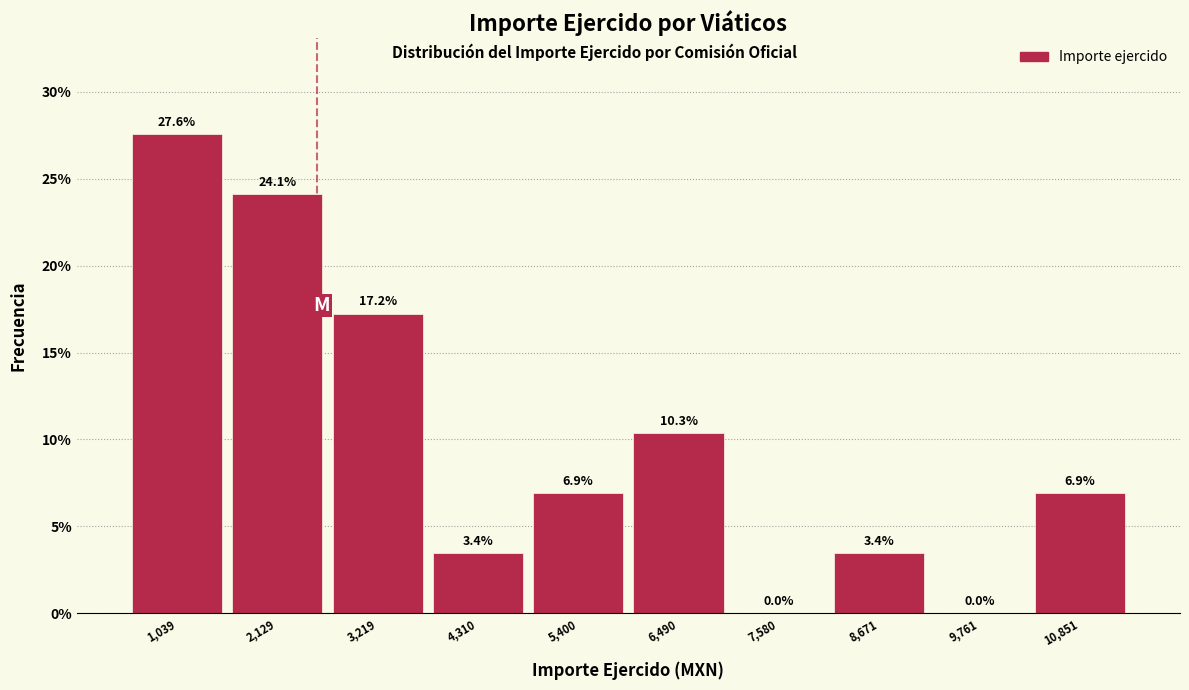

How tall is the bar that spans 2600 to 3800 on the x-axis? The bar edges are not printed on the chart, so give them approximately, as read against the axis.

17.2